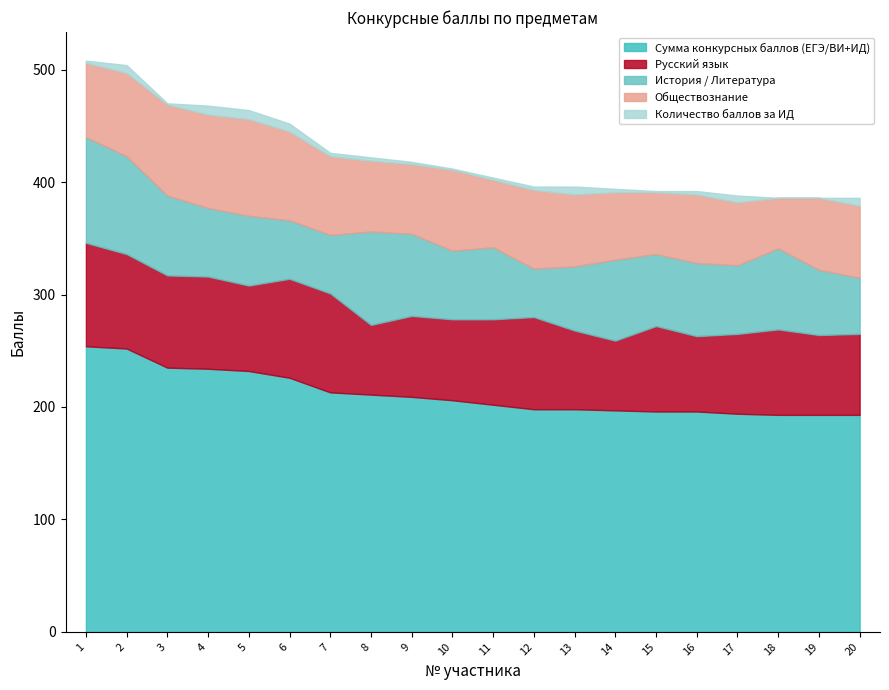

Where is the first local minimum for Русский язык?

5